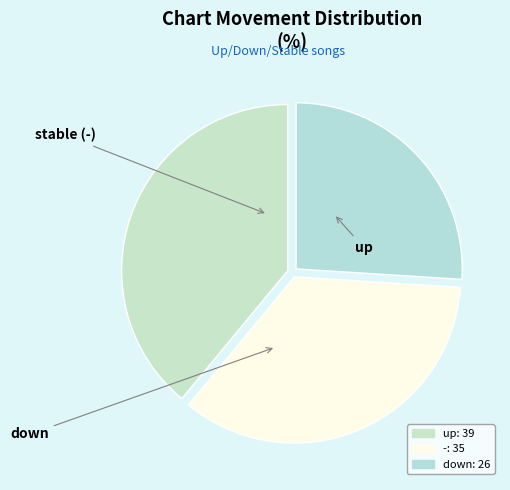

Count the number of slices in the pie.

3